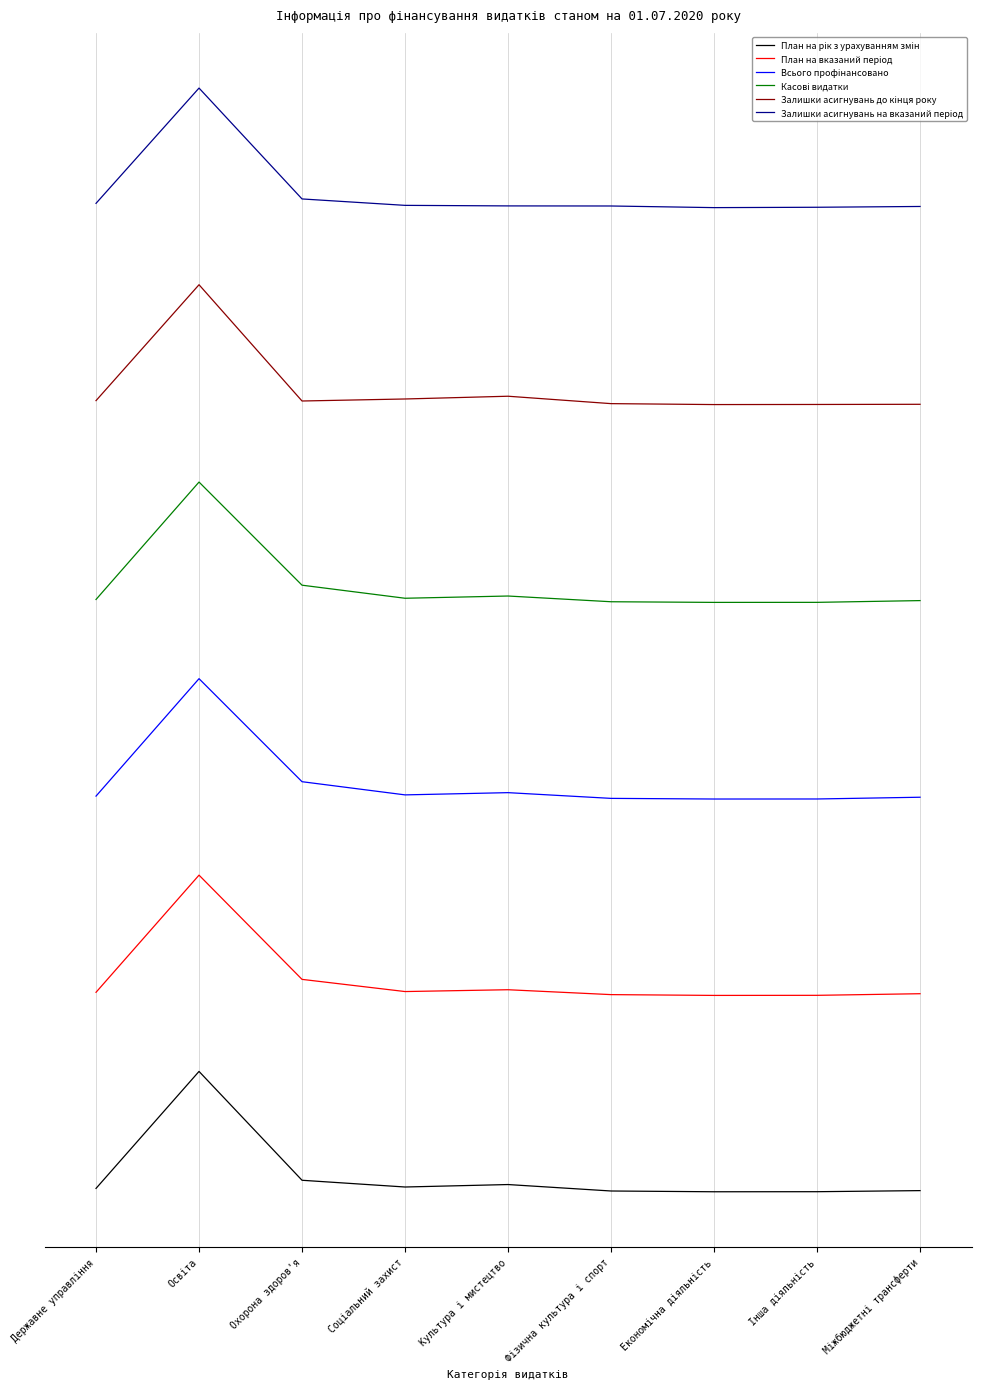

What is the maximum value for Всього профінансовано?

33607504.3